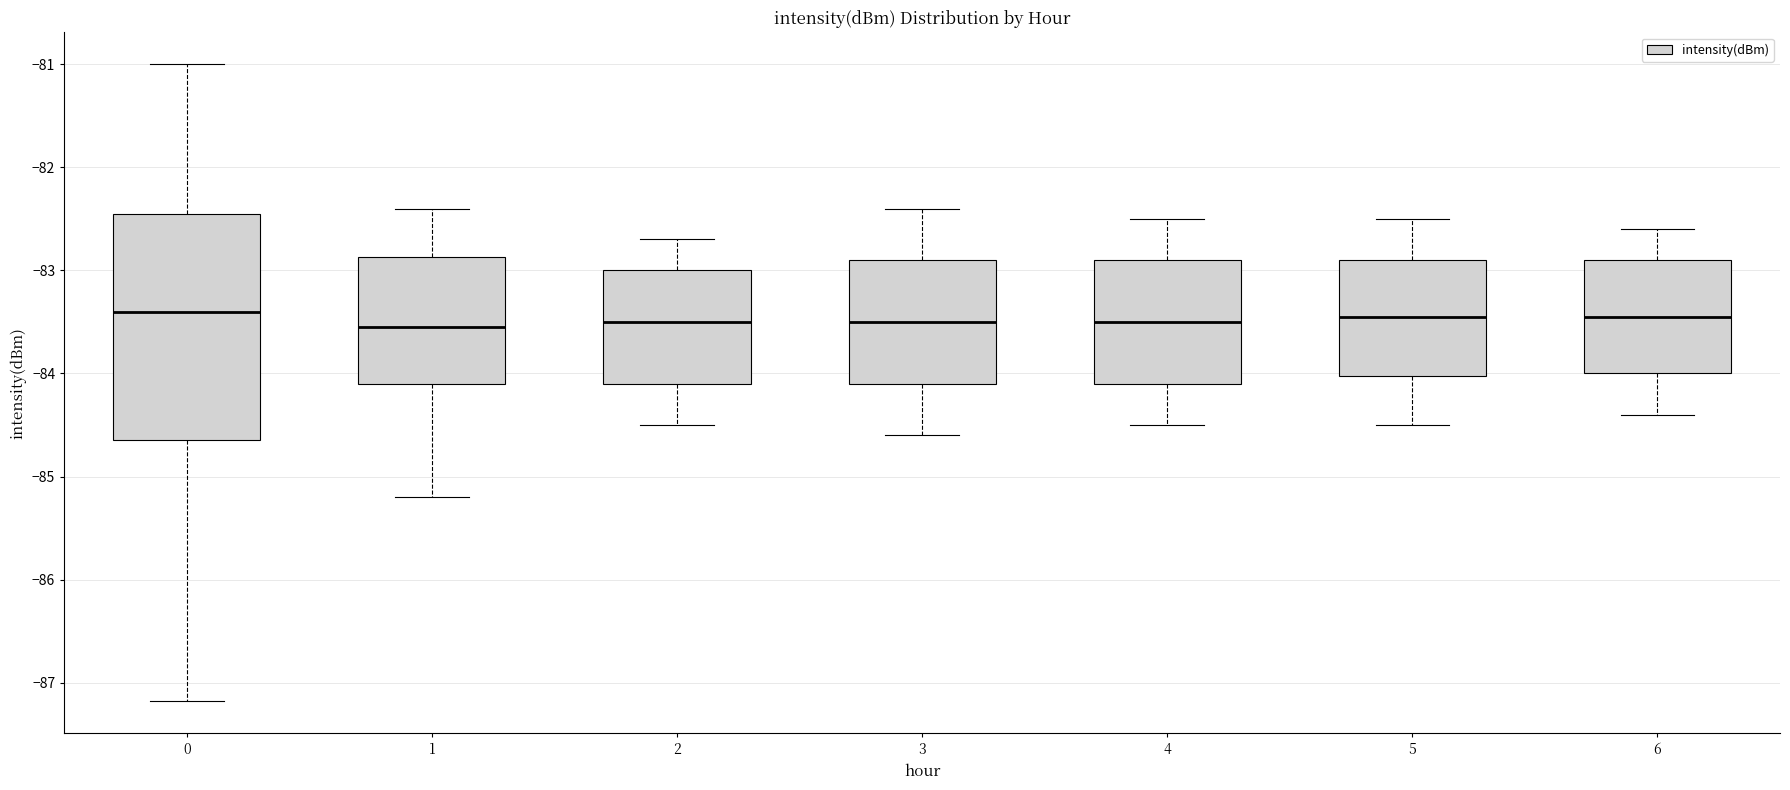

Reading left to right, read every box against the y-axis: the position of its median line, the range the box covers, and the ends of its whiskers. The values are not printed on the chart, so give them approximately, as read against the axis.

0: median -83.4, box -84.6 to -82.5, whiskers -87.2 to -81.0
1: median -83.5, box -84.1 to -82.9, whiskers -85.2 to -82.4
2: median -83.5, box -84.1 to -83.0, whiskers -84.5 to -82.7
3: median -83.5, box -84.1 to -82.9, whiskers -84.6 to -82.4
4: median -83.5, box -84.1 to -82.9, whiskers -84.5 to -82.5
5: median -83.4, box -84.0 to -82.9, whiskers -84.5 to -82.5
6: median -83.4, box -84.0 to -82.9, whiskers -84.4 to -82.6